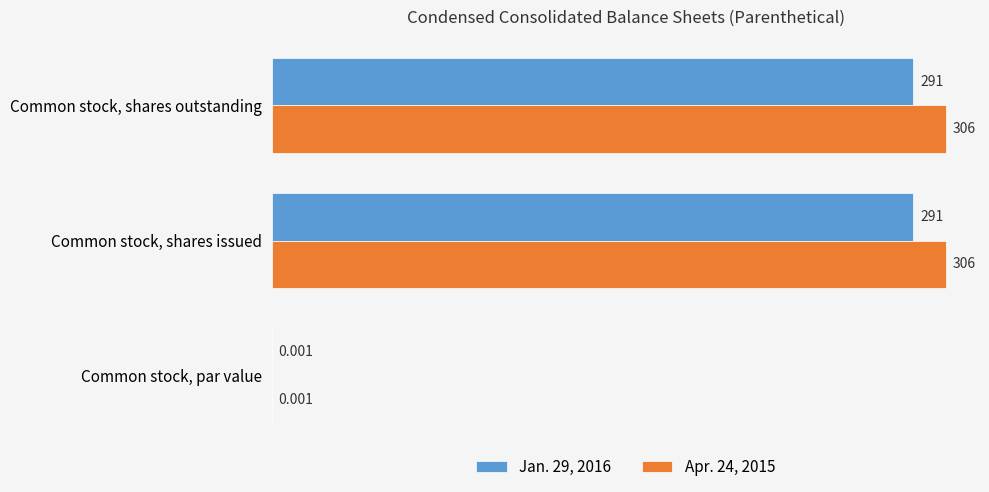

Is the value of Jan. 29, 2016 at Common stock, shares issued greater than the value of Apr. 24, 2015 at Common stock, par value?

Yes